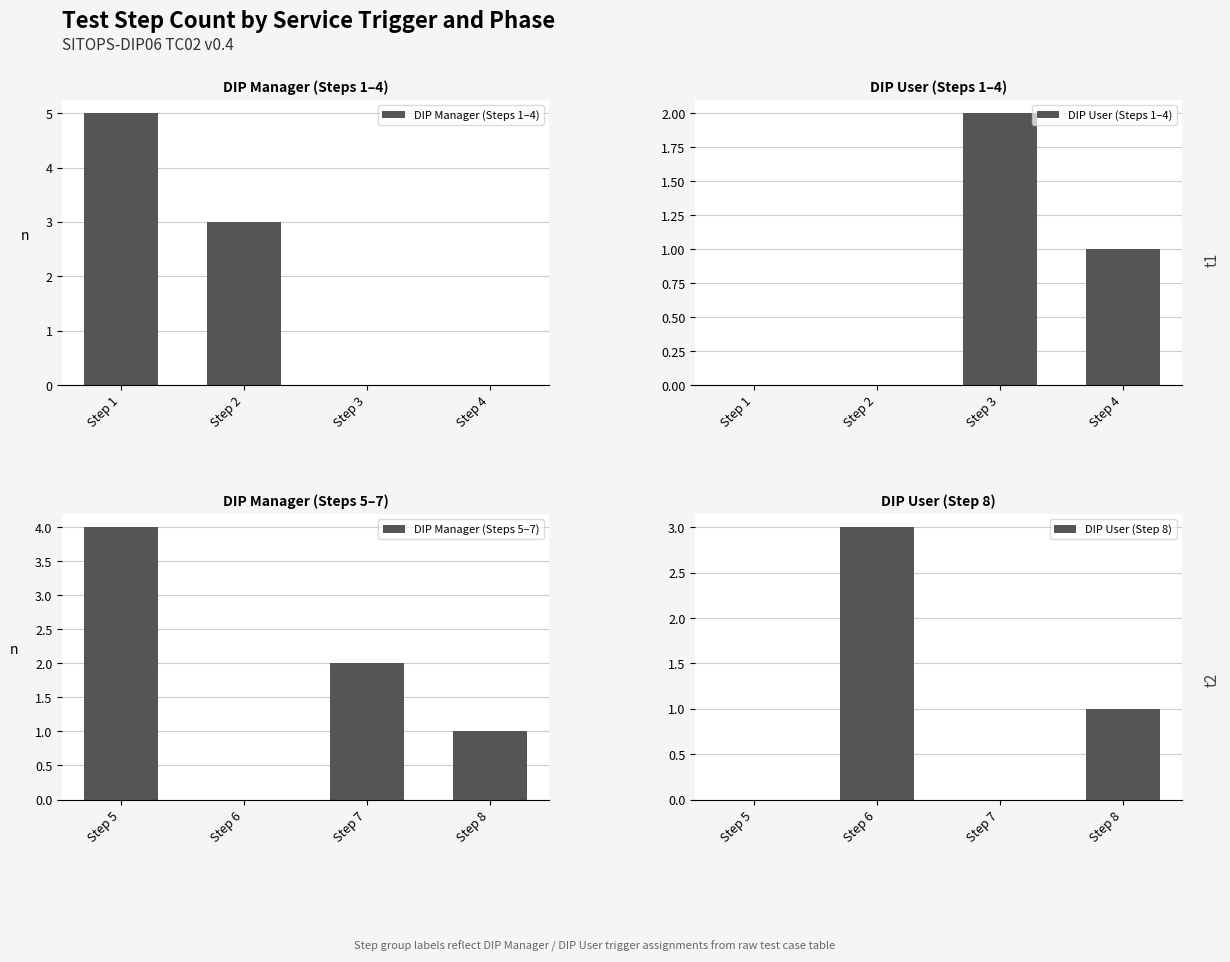

The DIP Manager (Steps 1–4) series shows 3 at Step 3. True or false?

False